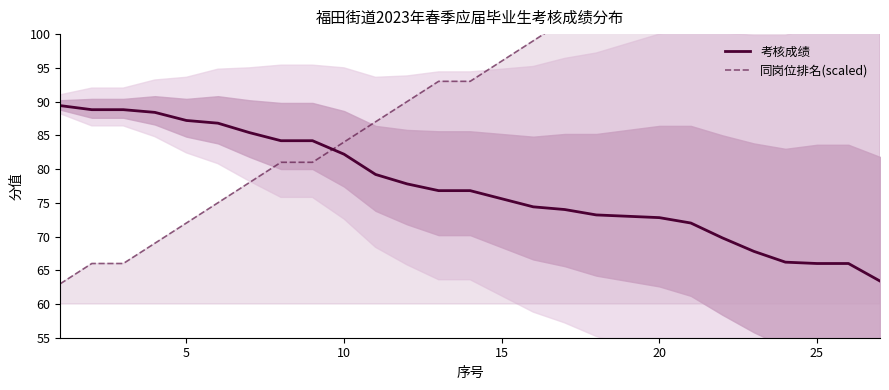

Is it true that 同岗位排名(scaled) equals 111.0 at 20?

True